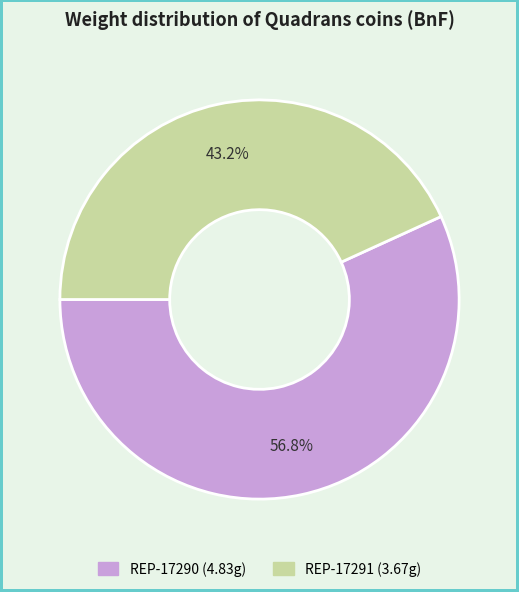

To the nearest percent, what is the difference between the largest and smallest slice percentages?

14%